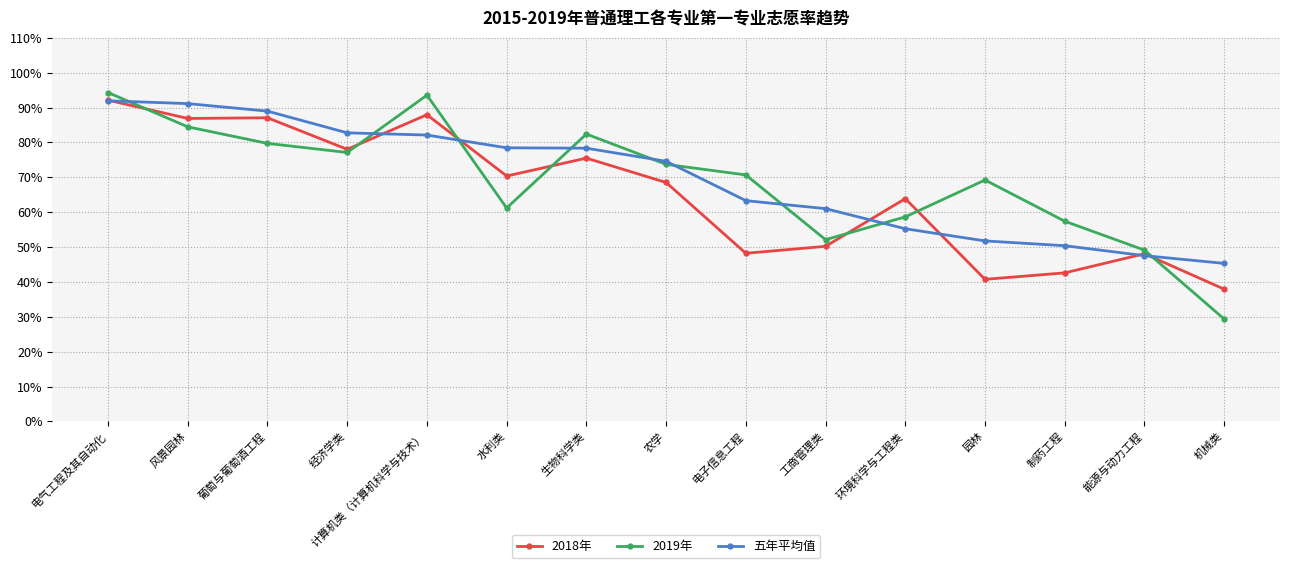

At 水利类, list the series in order from largest to smallest.

五年平均值, 2018年, 2019年